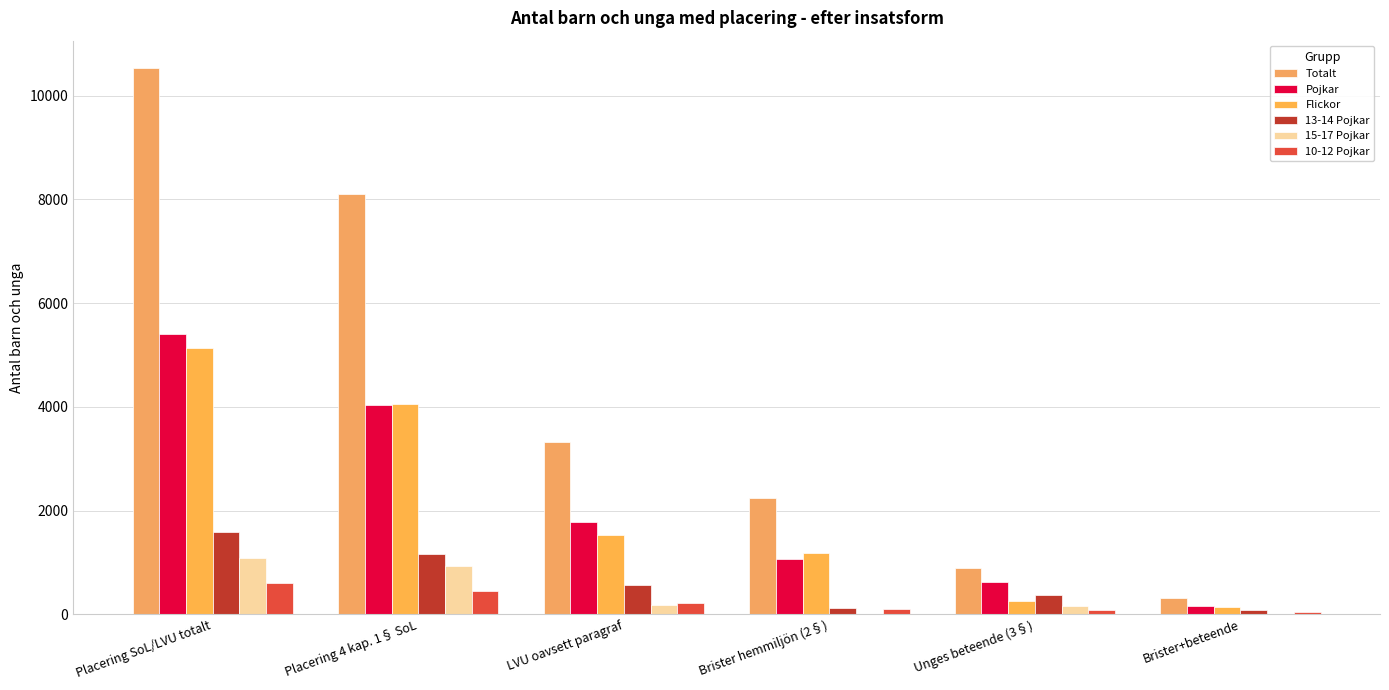

What is the value of the Pojkar bar at the 6th from the left?

161